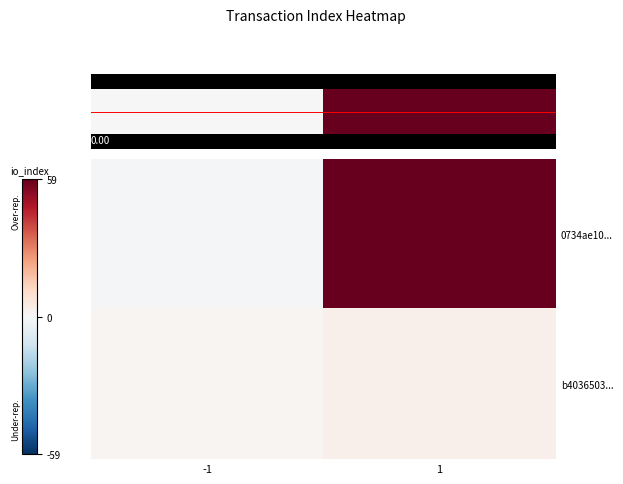

What is the approximate value of 0734ae10... at 1?

59